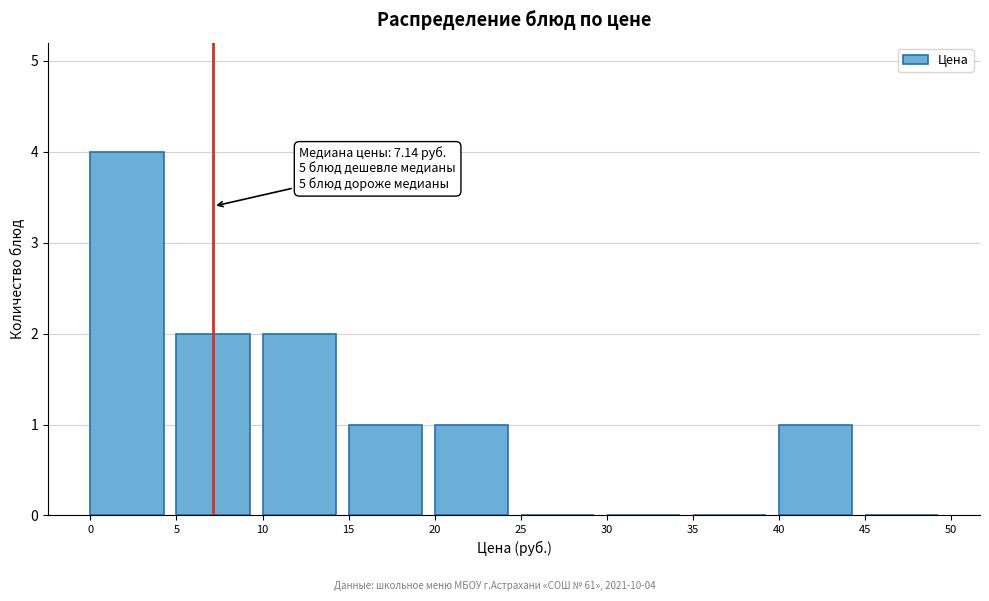

Which range on the x-axis has the tallest bar?

0 to 5